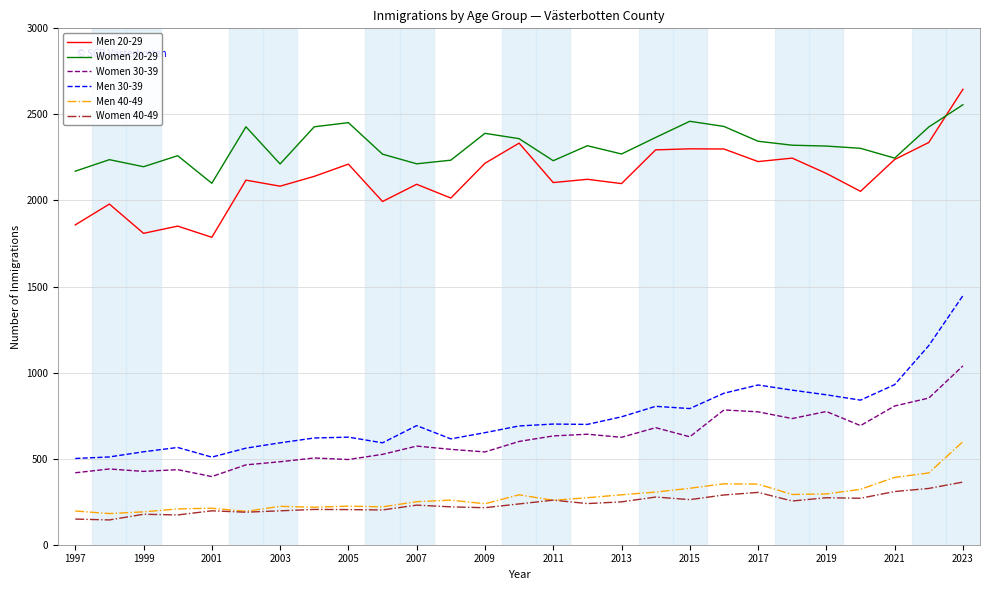

True or false: Men 40-49 and Women 30-39 cross at least once.

False